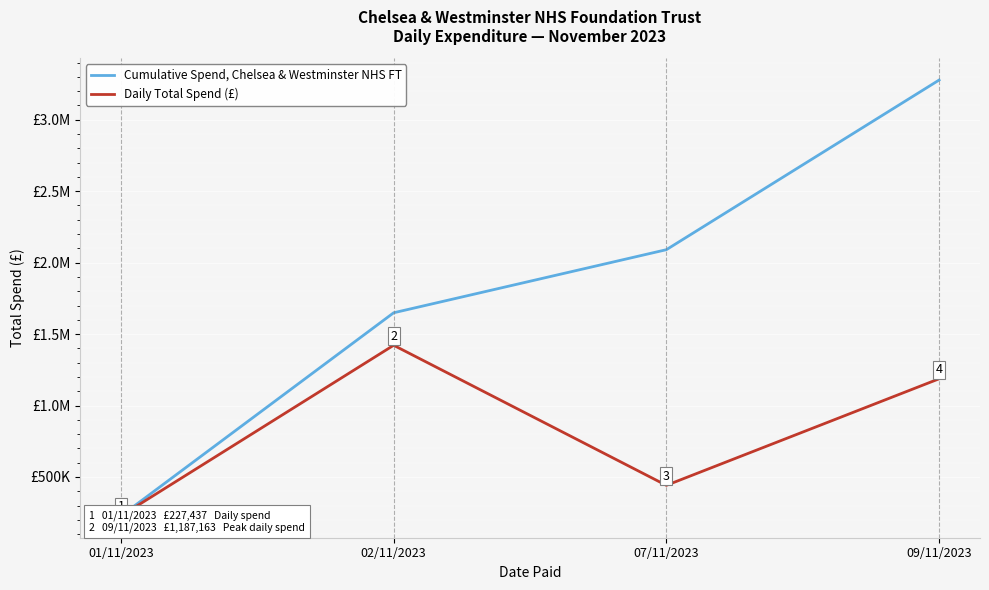

Is the value of Cumulative Spend, Chelsea & Westminster NHS FT at 02/11/2023 greater than the value of Daily Total Spend (£) at 09/11/2023?

Yes